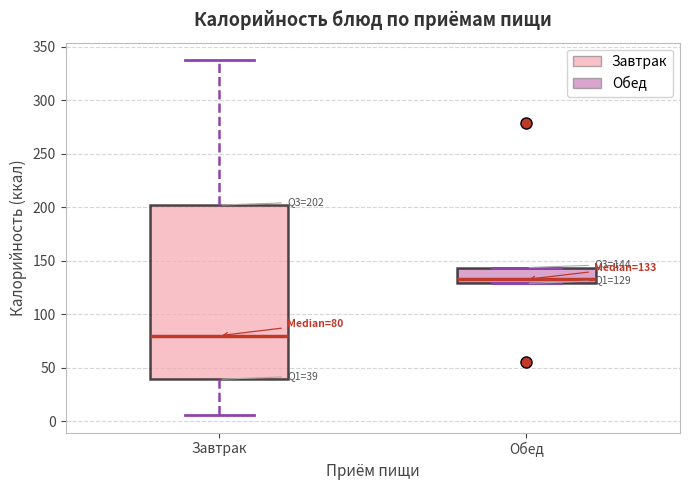

Which box has the lowest median line?

Завтрак